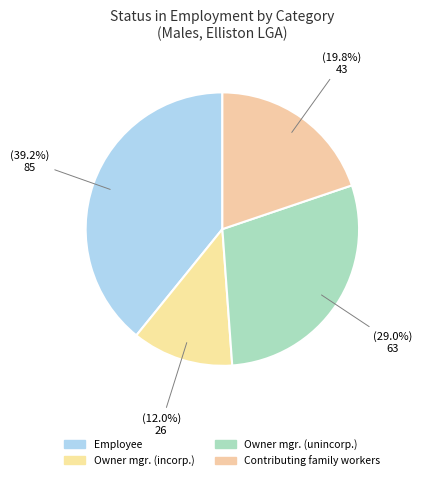

Is there a majority slice in this chart?

No